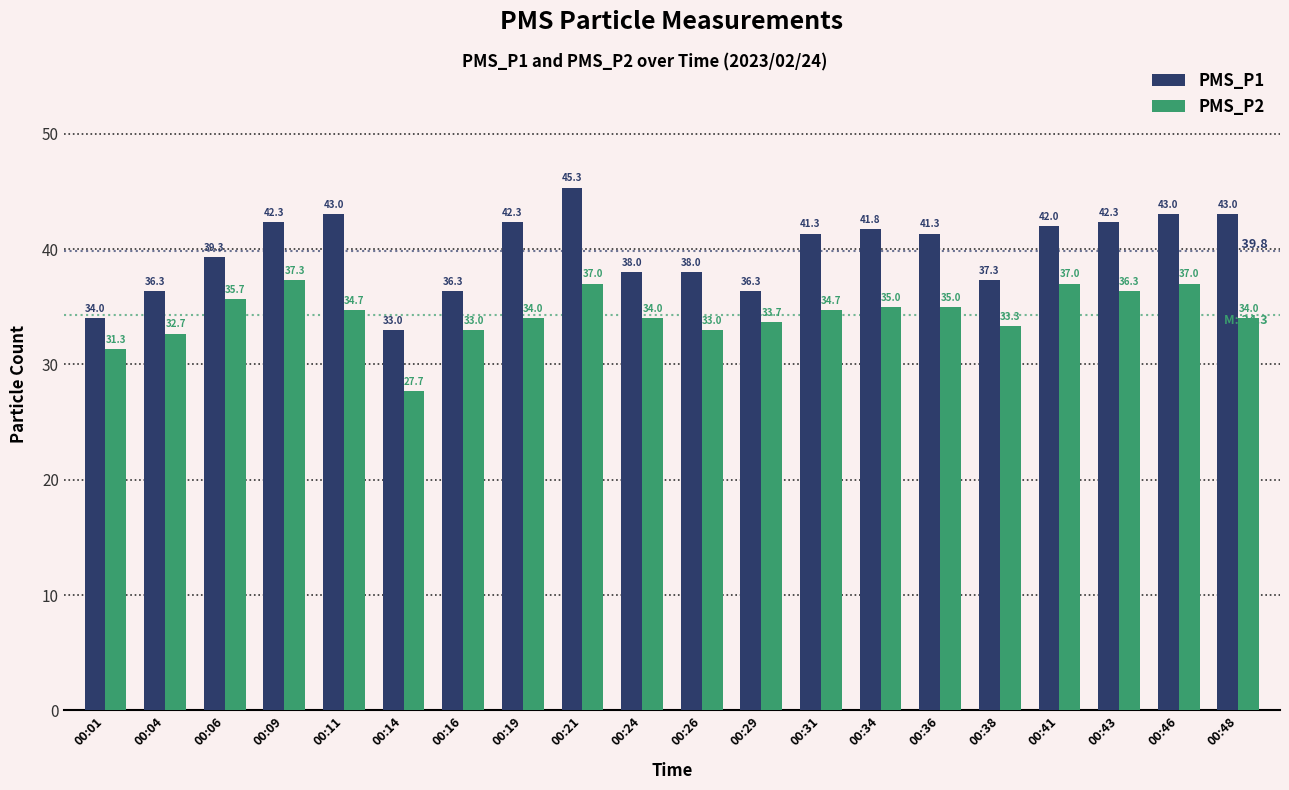

Rank the series by their average value, from highest to lowest.

PMS_P1, PMS_P2